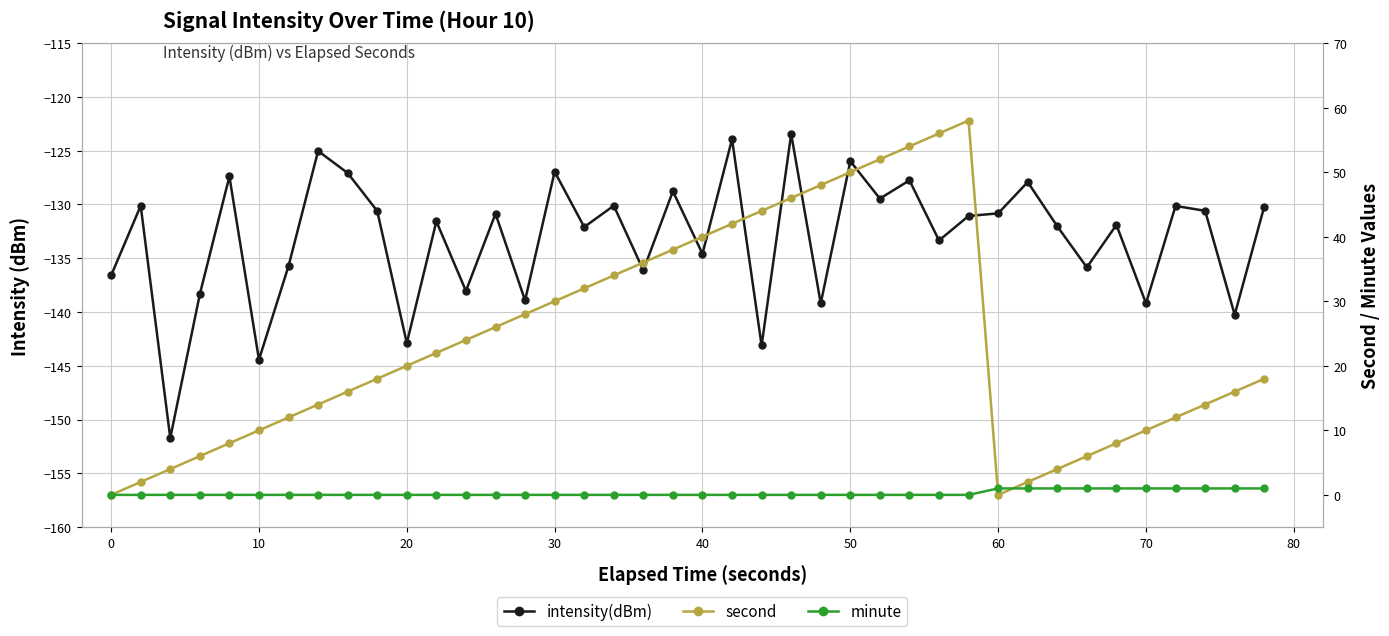

List the series in order of their peak value, lowest first.

intensity(dBm), minute, second